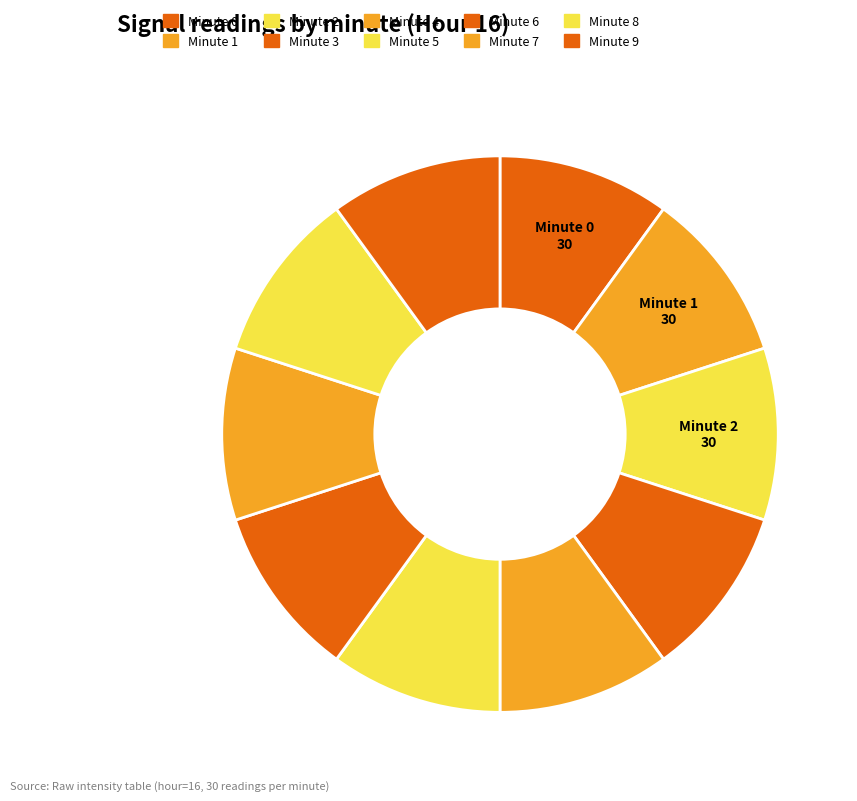

Count the number of slices in the pie.

10